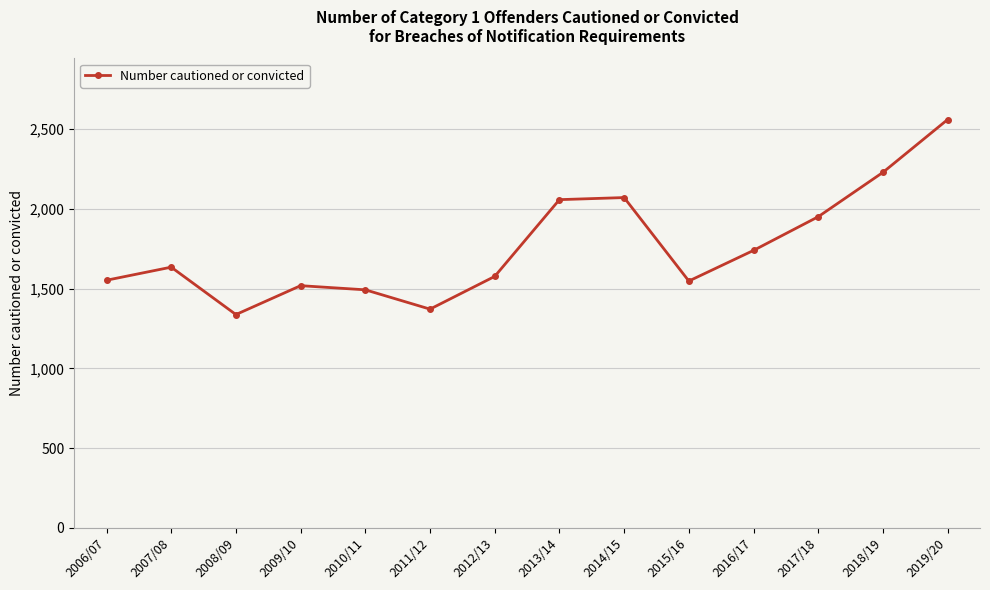

What is the sum of all values?

24630